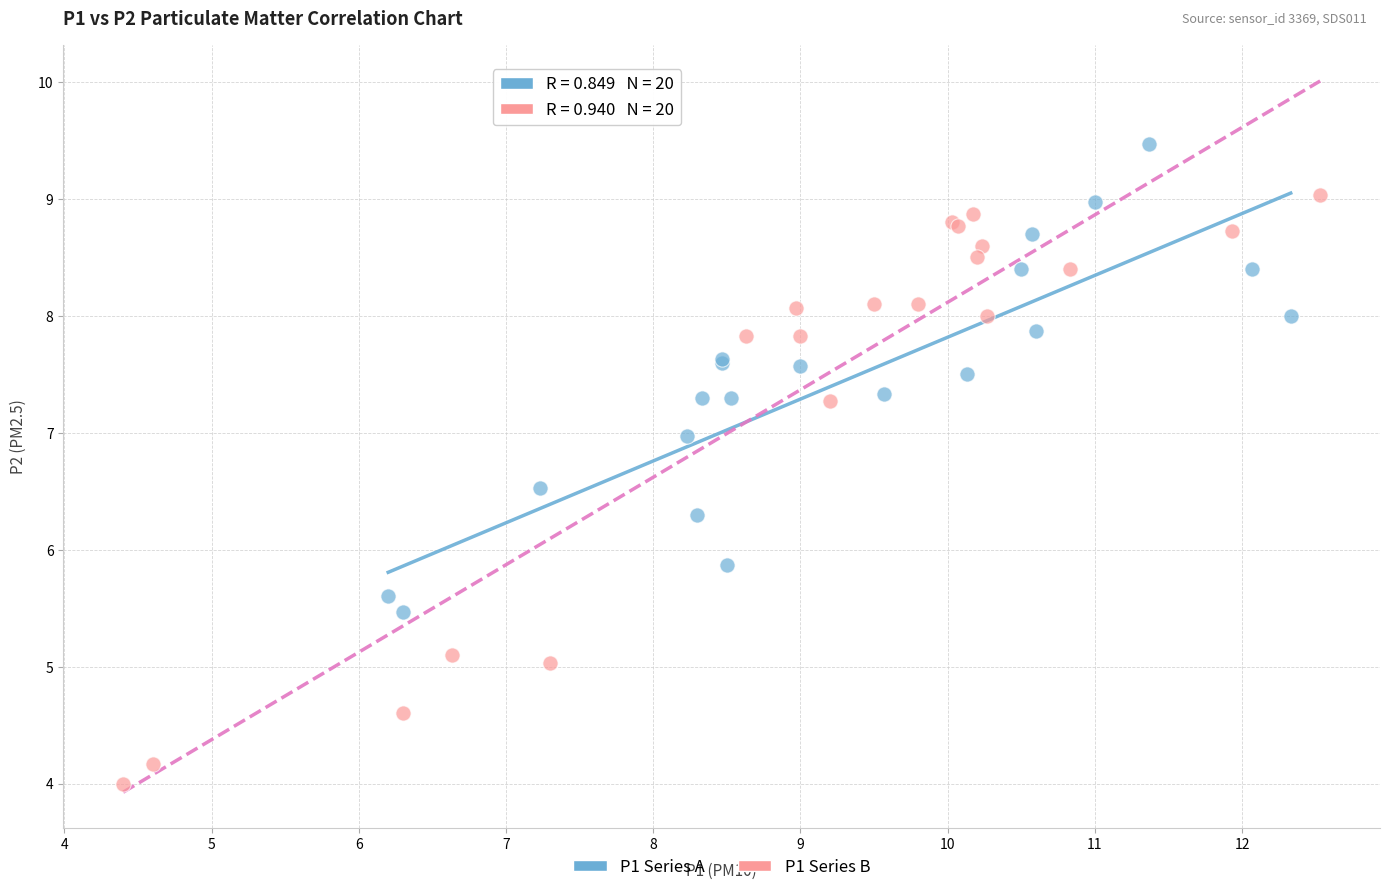

Which series contains the highest Y value?

P1 Series A